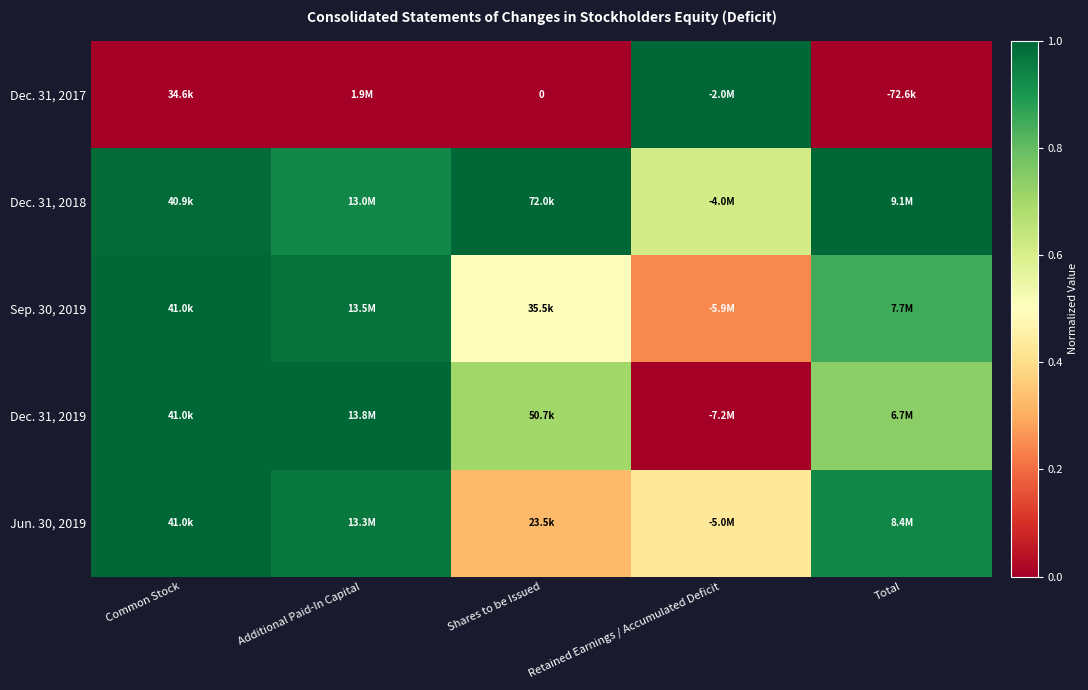

What is the average value of the Dec. 31, 2019 series?

0.7